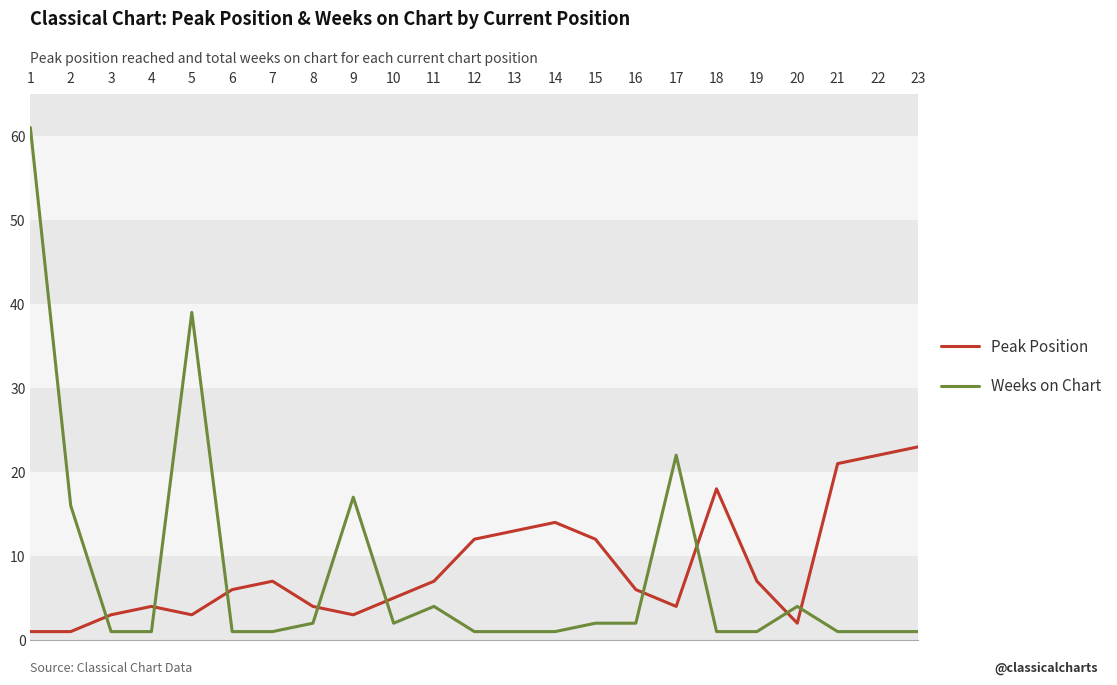

Reading left to right, extract all data points from this chart.

Peak Position: 1=1	2=1	3=3	4=4	5=3	6=6	7=7	8=4	9=3	10=5	11=7	12=12	13=13	14=14	15=12	16=6	17=4	18=18	19=7	20=2	21=21	22=22	23=23
Weeks on Chart: 1=61	2=16	3=1	4=1	5=39	6=1	7=1	8=2	9=17	10=2	11=4	12=1	13=1	14=1	15=2	16=2	17=22	18=1	19=1	20=4	21=1	22=1	23=1